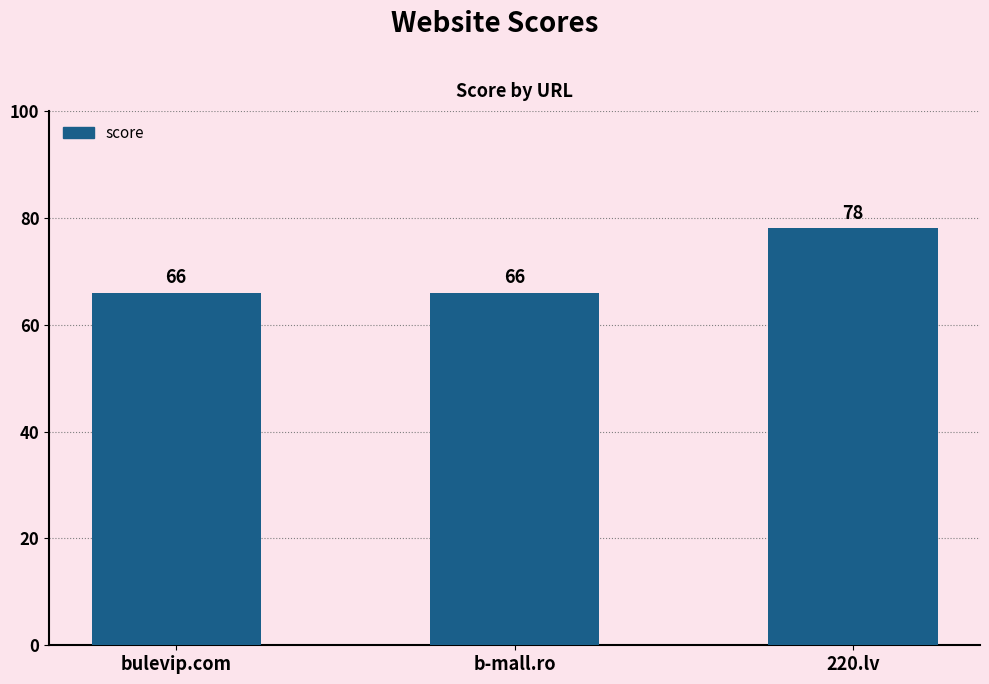

Reading left to right, transcribe all the data shown in this chart.

bulevip.com=66	b-mall.ro=66	220.lv=78